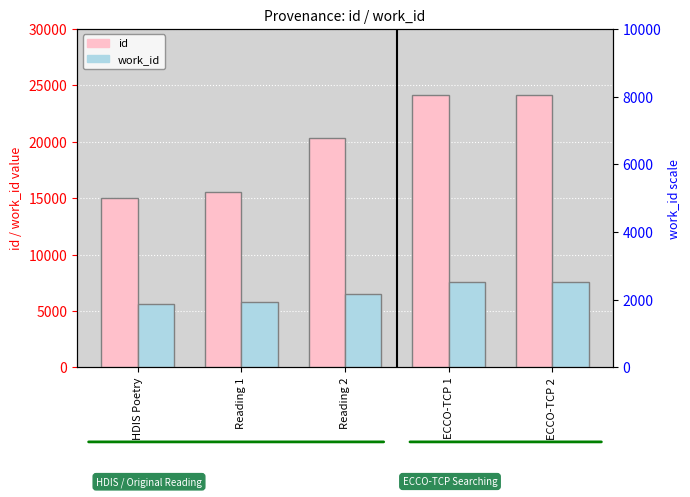

At how many categories does at least one series exceed 19275?

3